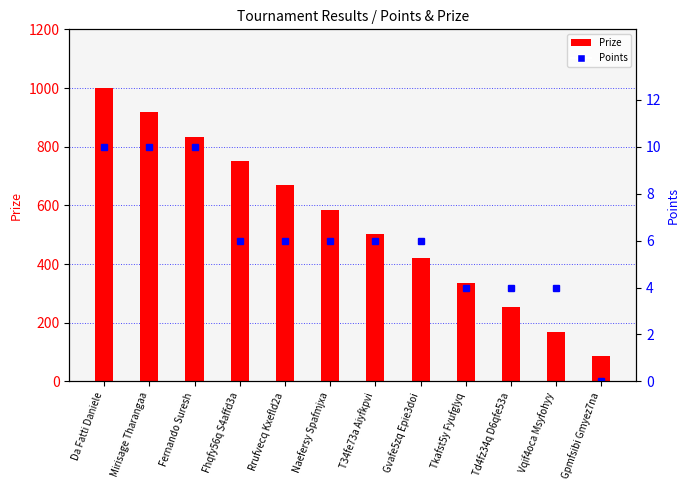

Between Naefersy Spafmjxa and Gpmfsibi Gmyez7na, which is larger?

Naefersy Spafmjxa